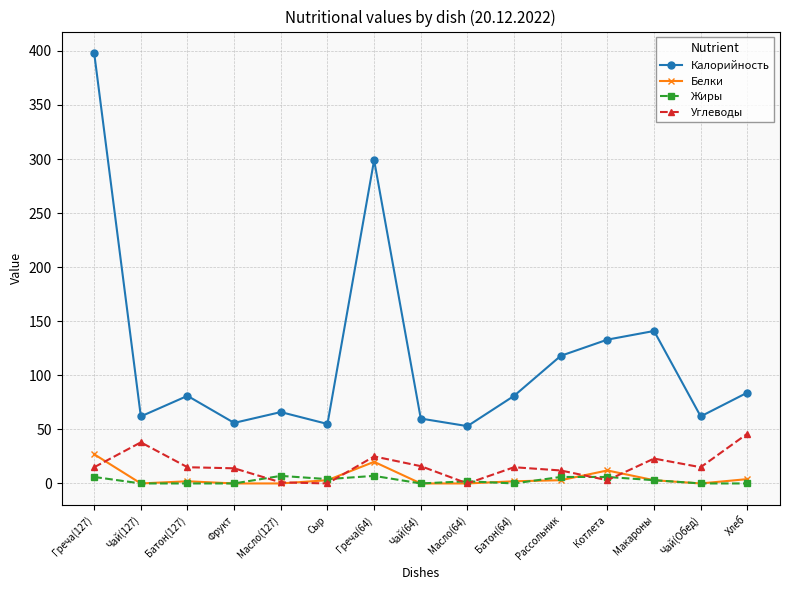

What is the average value of the Углеводы series?

16